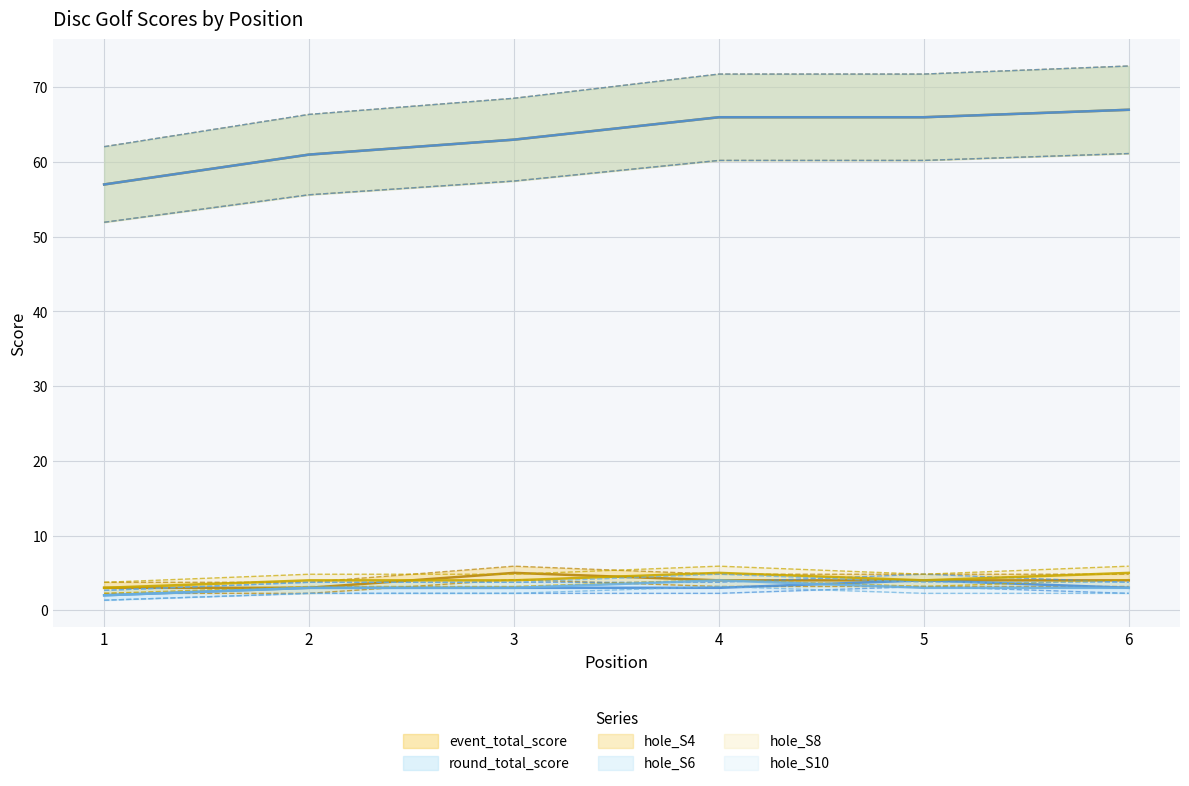

What is the value of the hole_S10 point at the 2nd from the left?

3.7